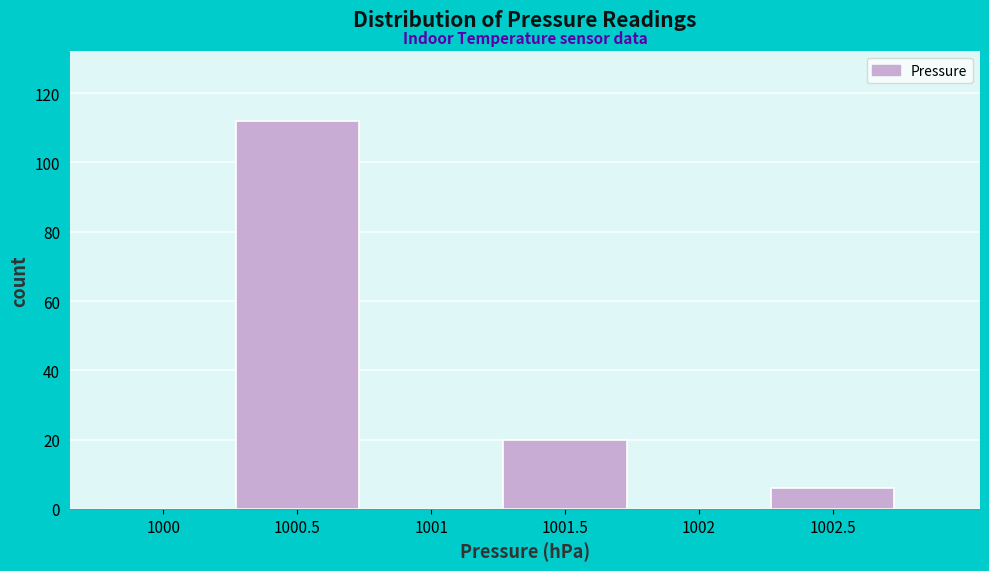

Reading left to right, transcribe all the data shown in this chart.

1000=0	1000.5=112	1001=0	1001.5=20	1002=0	1002.5=6